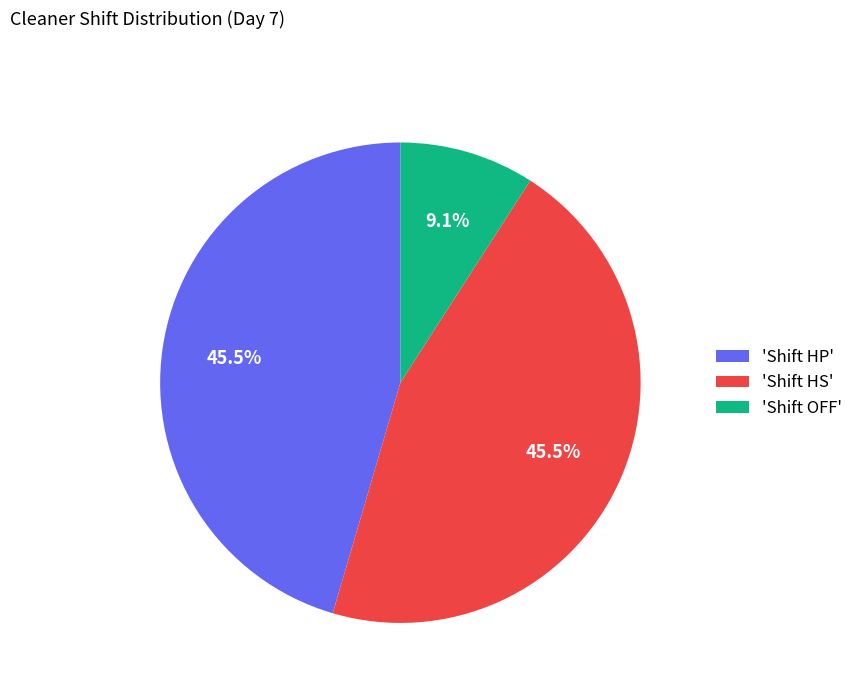

How many segments does this pie chart have?

3